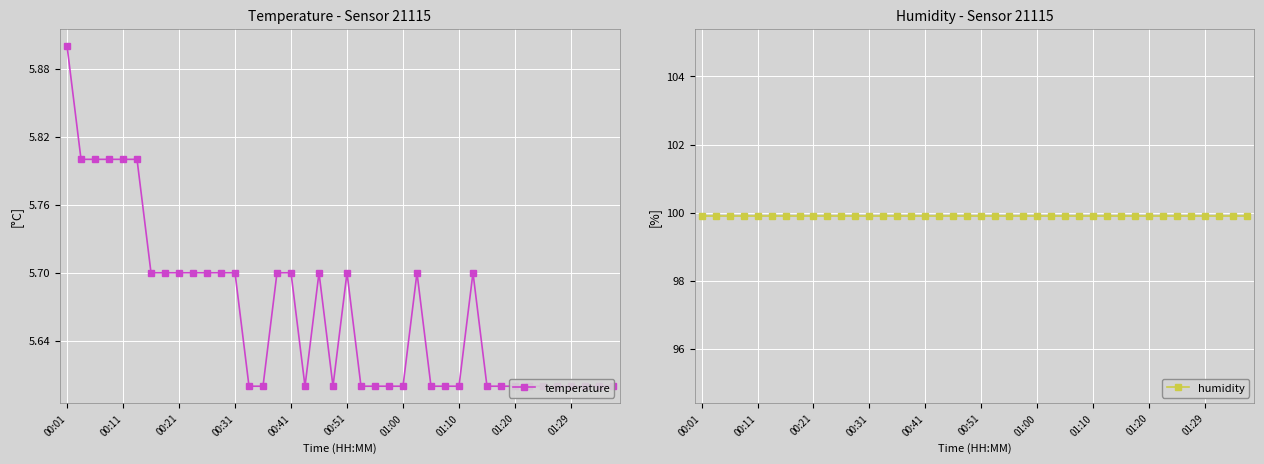

What is the sum of all temperature values?

226.6